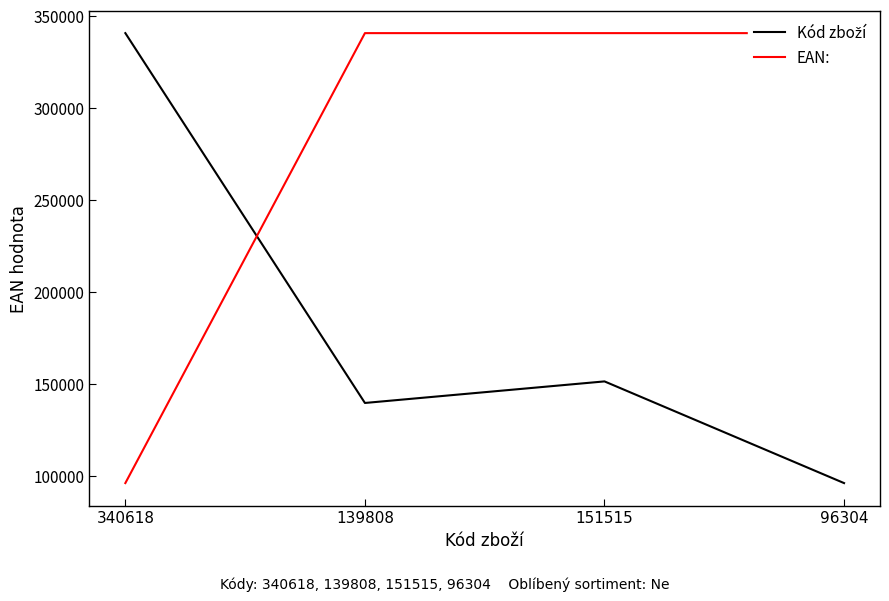

True or false: EAN: and Kód zboží cross at least once.

True